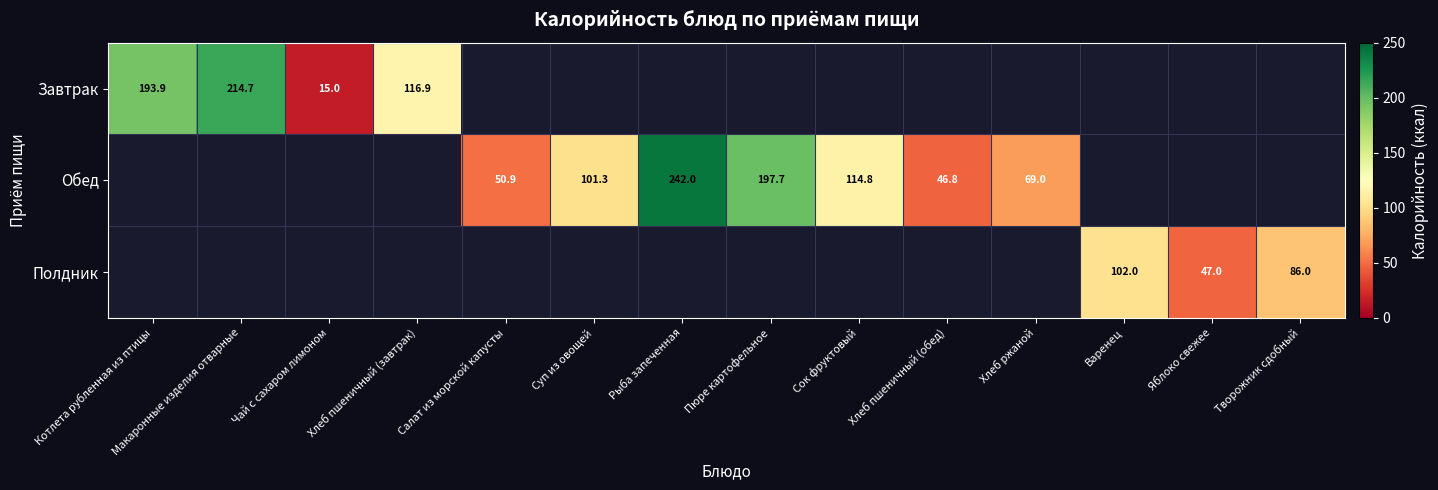

The value of Завтрак at Чай с сахаром лимоном is 15.0. True or false?

True